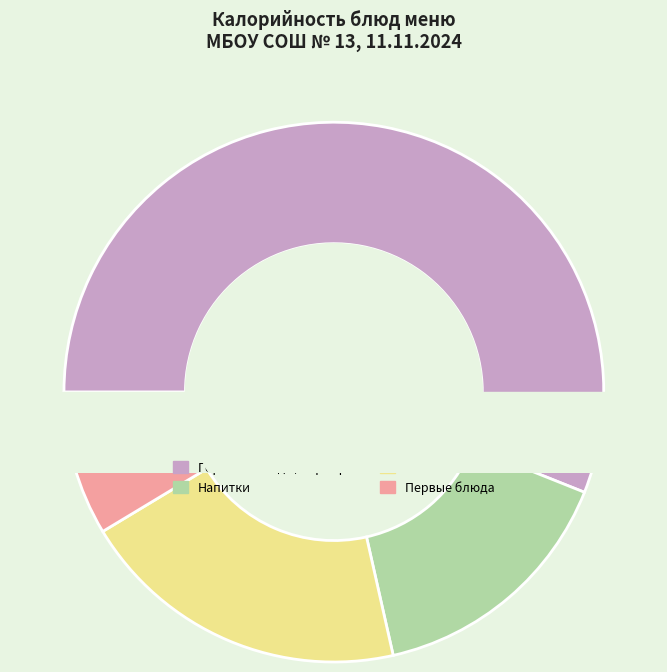

Is it true that Напиток из ягод (завтрак) is 8% of the pie?

True